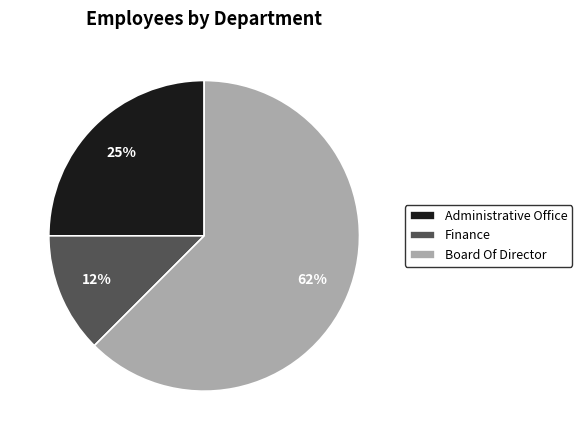

Rank the categories by value from lowest to highest.

Finance, Administrative Office, Board Of Director